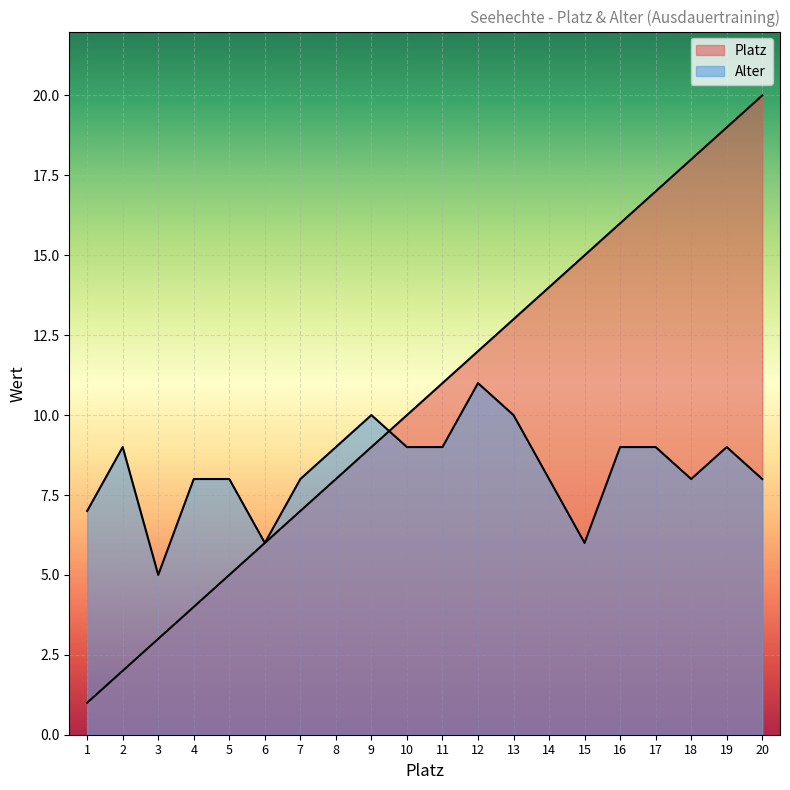

In Alter, how many points are higher than both neighbors (excluding endpoints)?

4